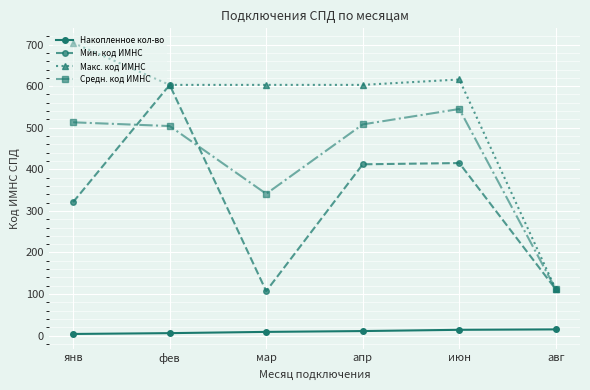

What is the difference between the maximum and second lowest values in the Макс. код ИМНС series?

101